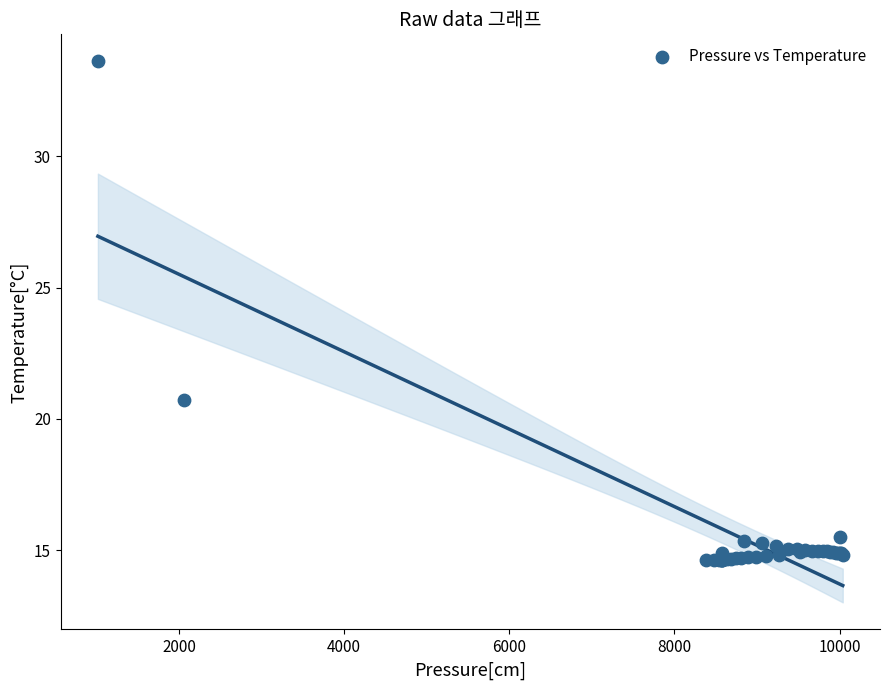

What Y value in the scatter plot is closest to 24?

20.7